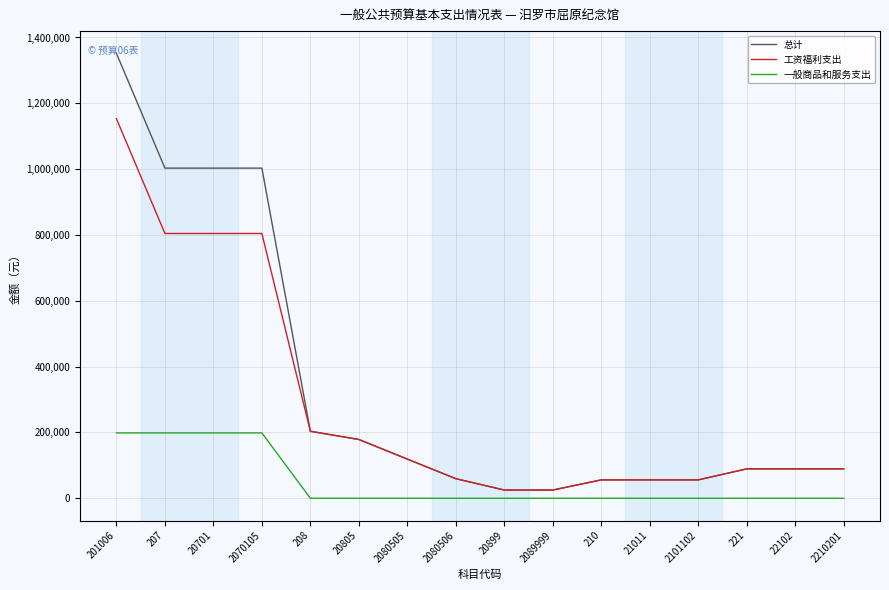

Which series has the largest total across all categories?

总计